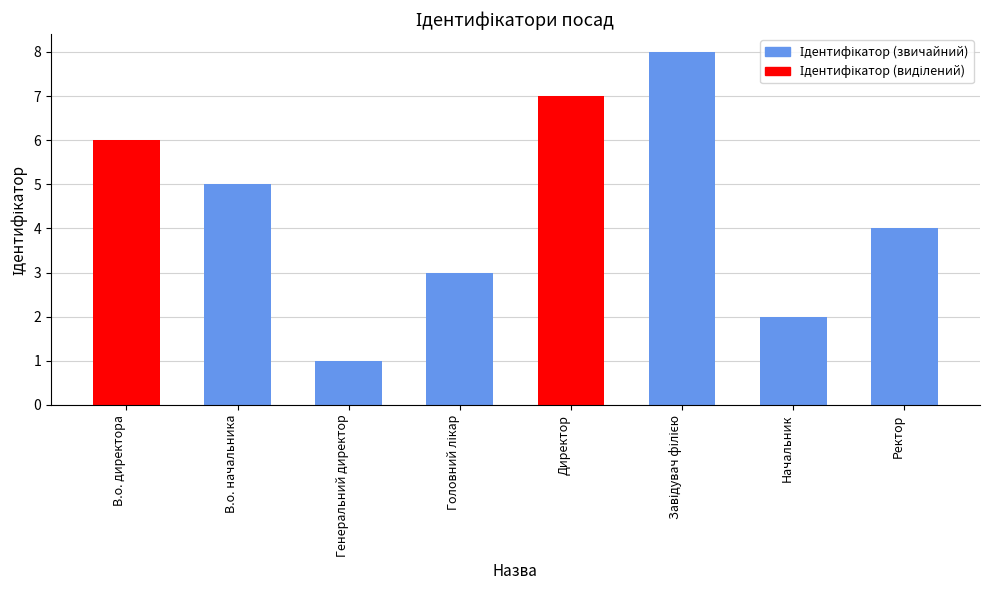

At which label does the data first exceed 5?

В.о. директора